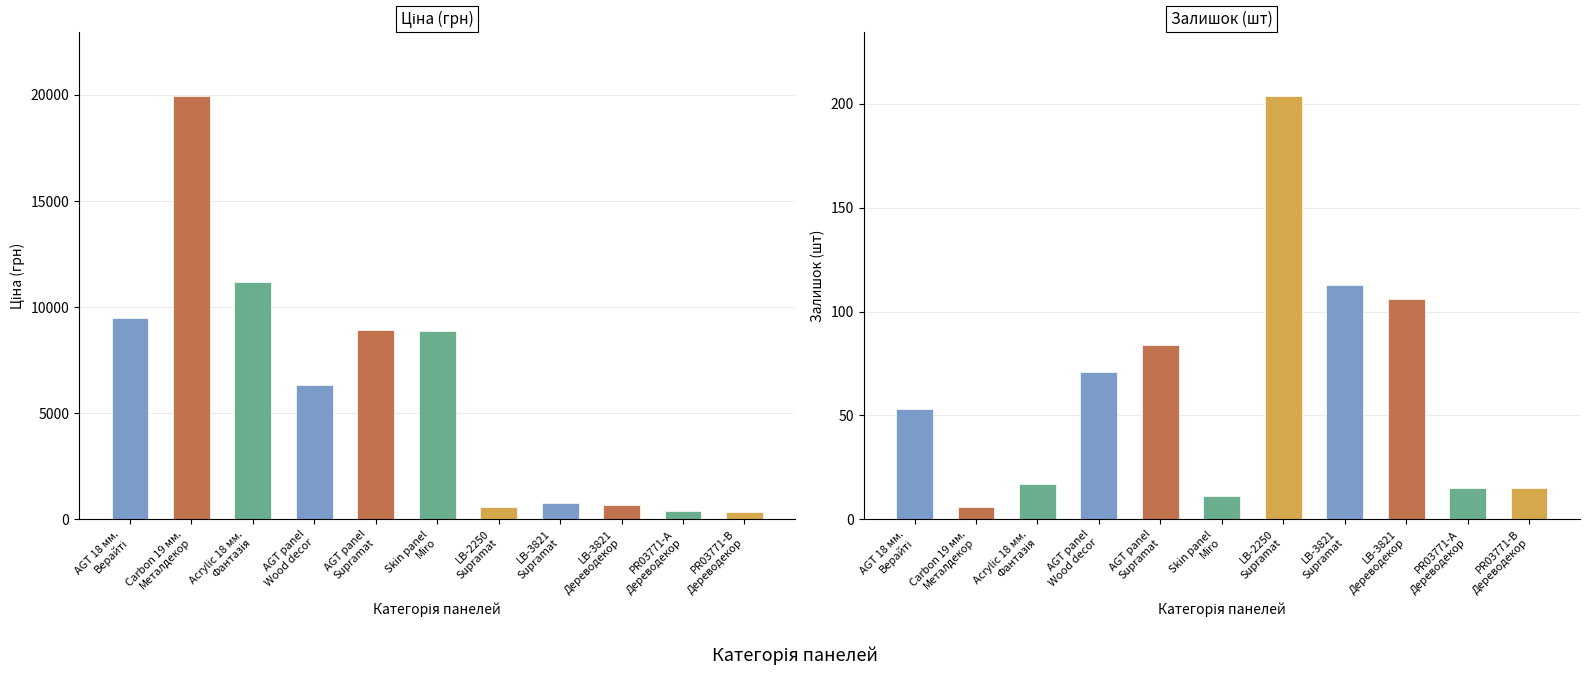

The value of Ціна at Skin panel
Miro is 15551.5. True or false?

False